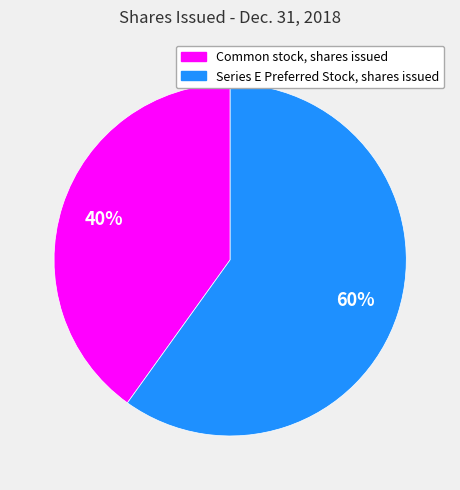

What is the largest slice in the pie chart?

Series E Preferred Stock, shares issued